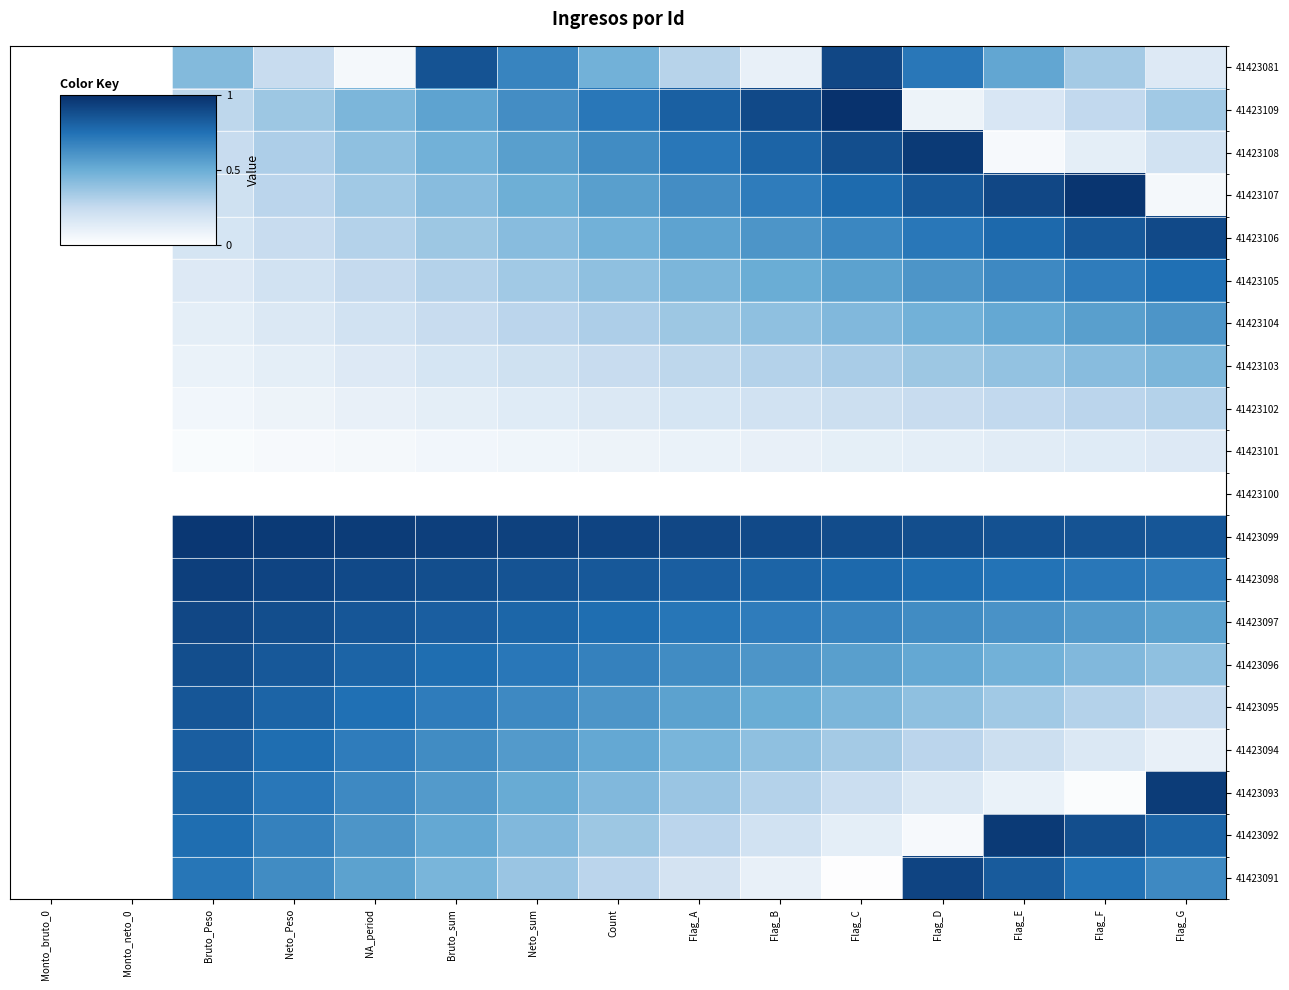

What is the total value across all series at Count?

9.5